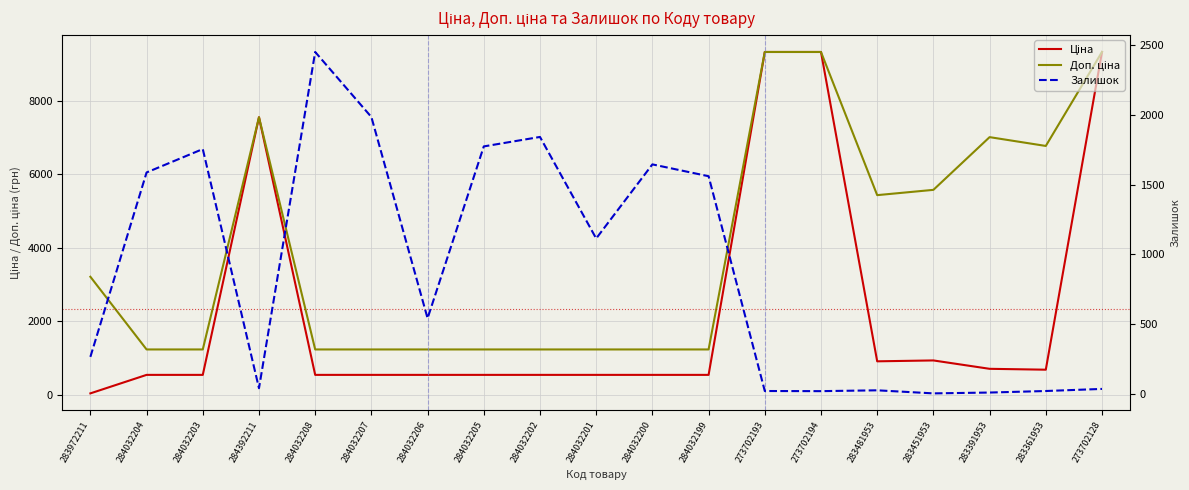

The Залишок series shows 1646.0 at 284032200. True or false?

True